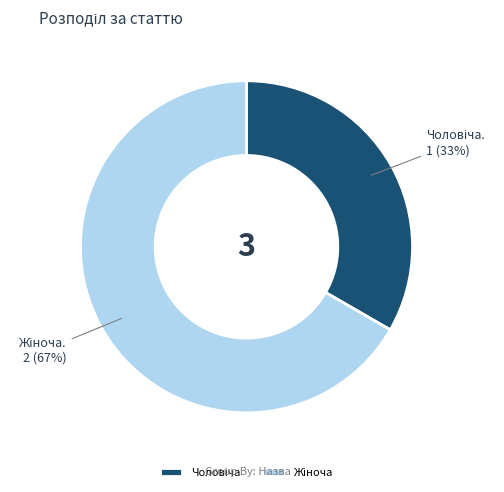

To the nearest percent, what is the average slice percentage?

50%